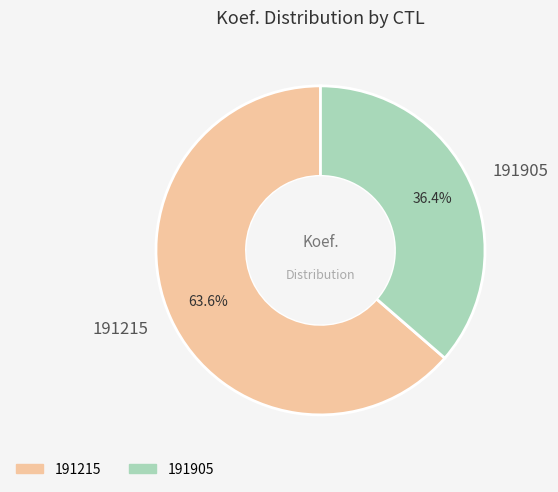

To the nearest percent, what portion does 191905 represent?

36%